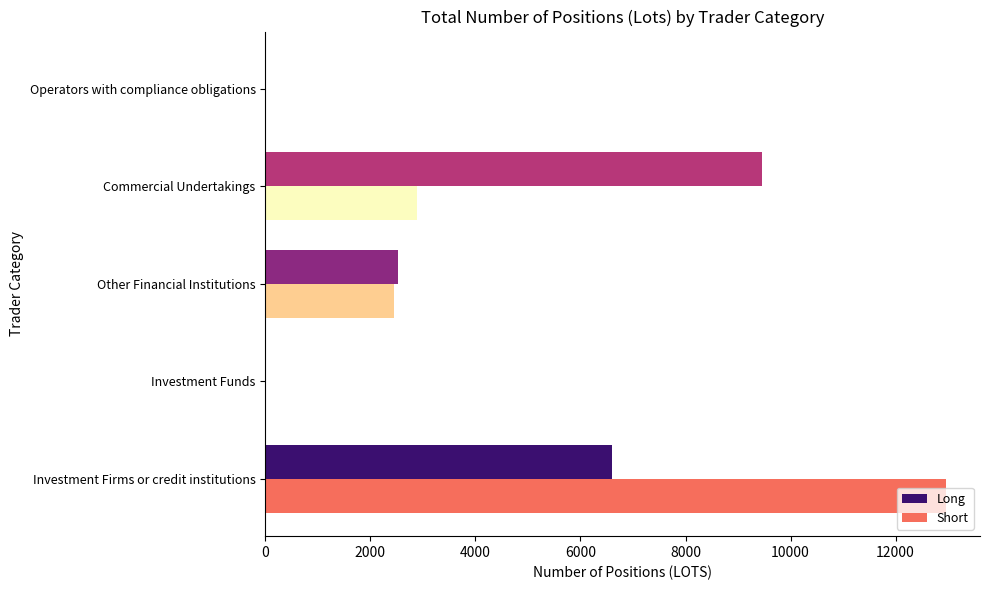

The value of Long at Investment Funds is 0.0. True or false?

True